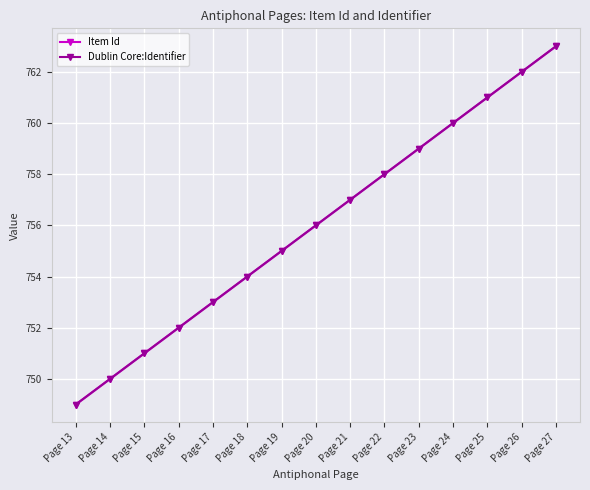

At Page 24, list the series in order from largest to smallest.

Item Id, Dublin Core:Identifier